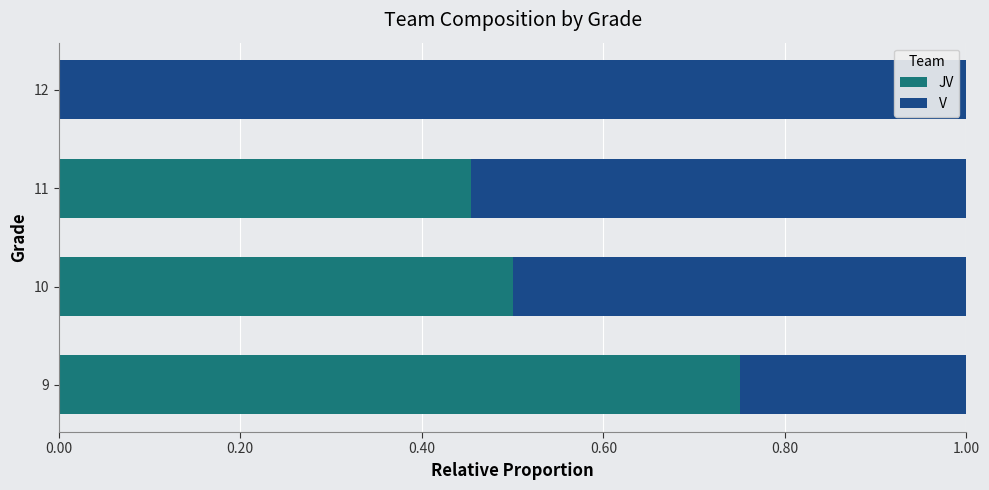

What is the total value across all series at 10?

1.0